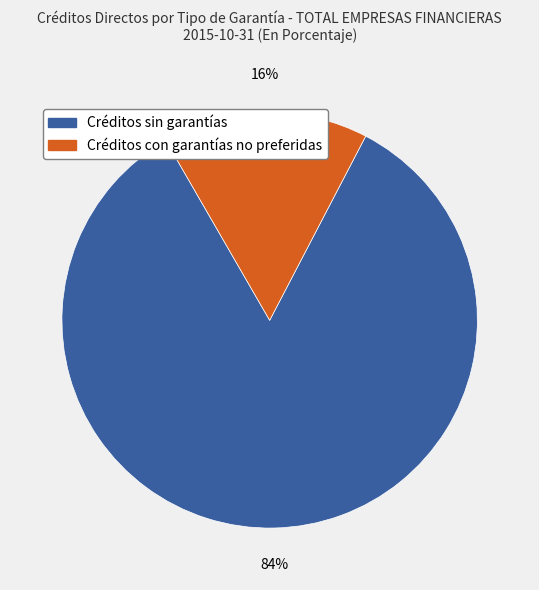

Which slice is the largest?

Créditos sin garantías